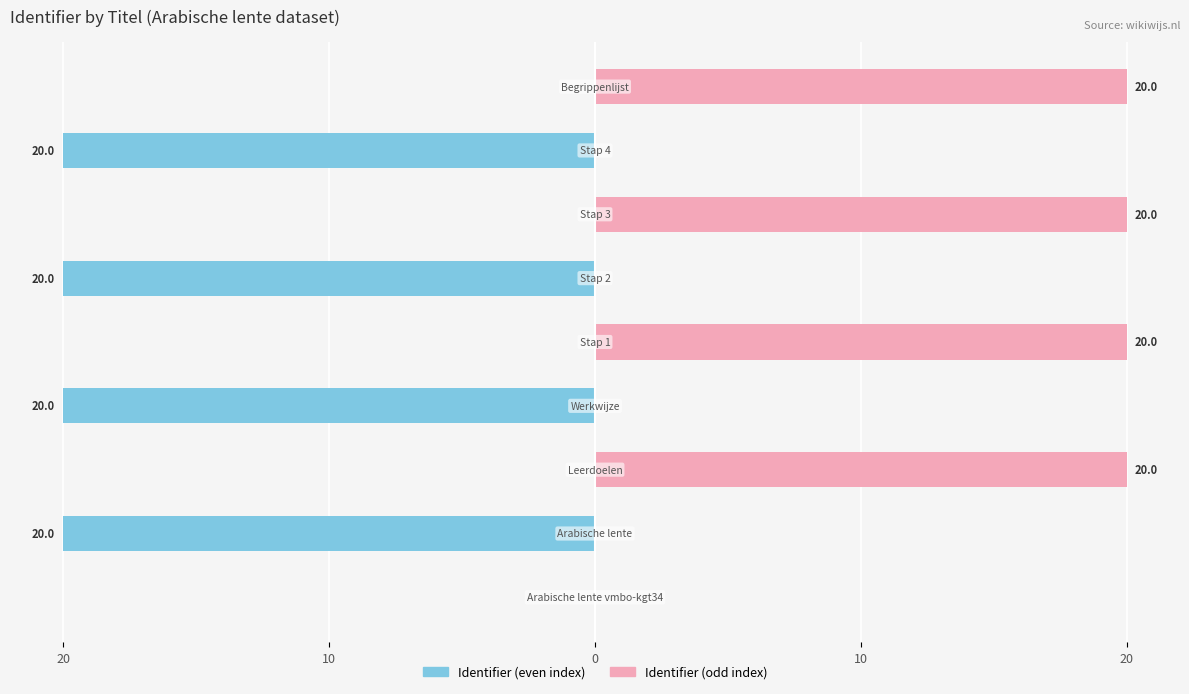

Between 5 and 6, which is larger?

6